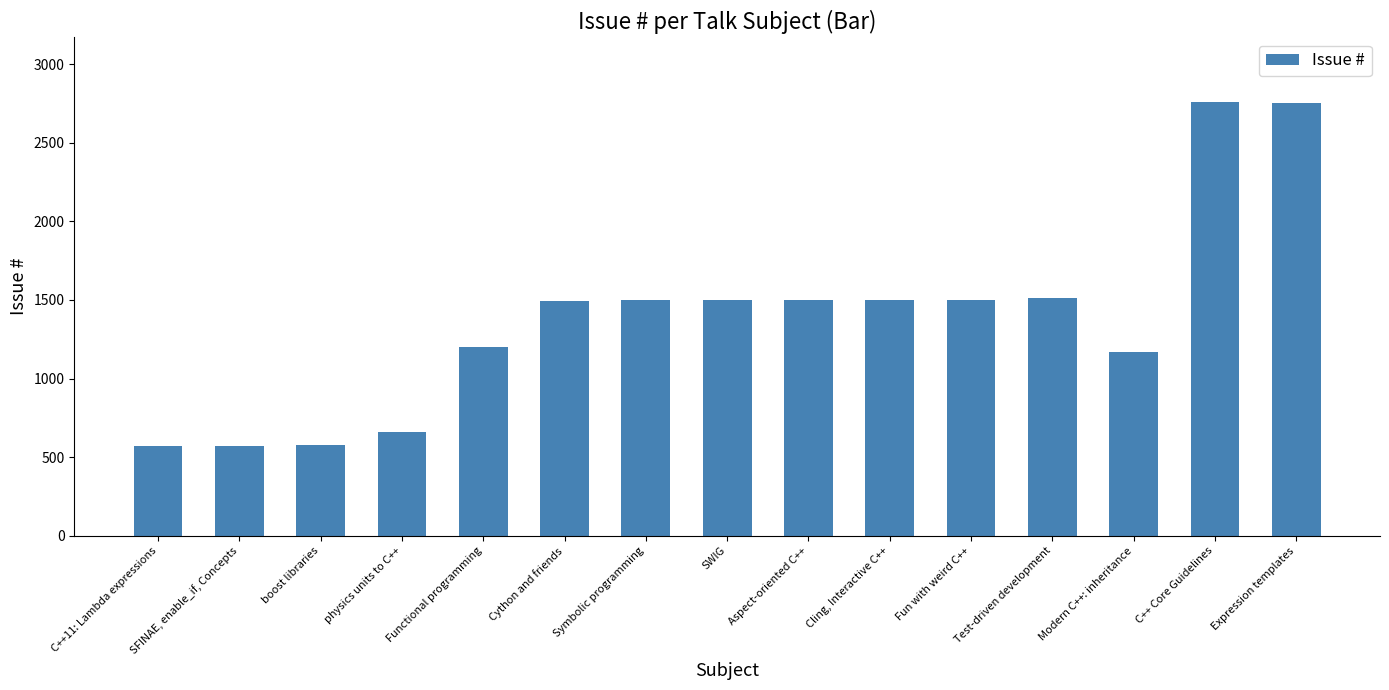

List the labels in order of value, largest first.

C++ Core Guidelines, Expression templates, Test-driven development, Fun with weird C++, Cling, Interactive C++, Aspect-oriented C++, SWIG, Symbolic programming, Cython and friends, Functional programming, Modern C++: inheritance, physics units to C++, boost libraries, SFINAE, enable_if, Concepts, C++11: Lambda expressions